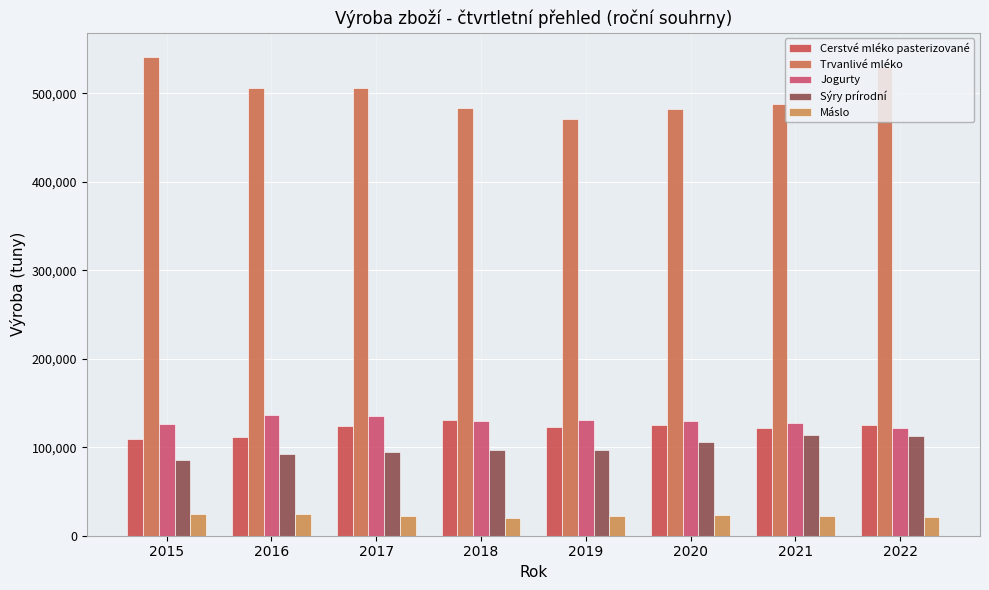

Which series has the largest total across all categories?

Trvanlivé mléko